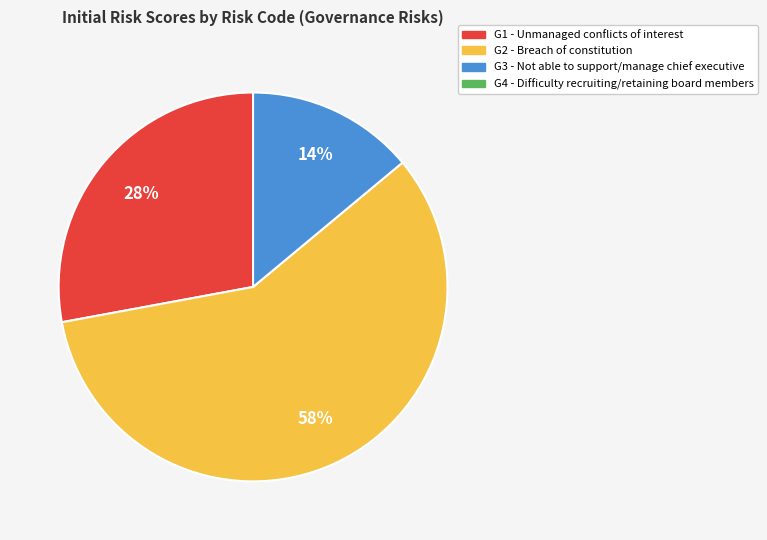

To the nearest percent, what is the average slice percentage?

33%